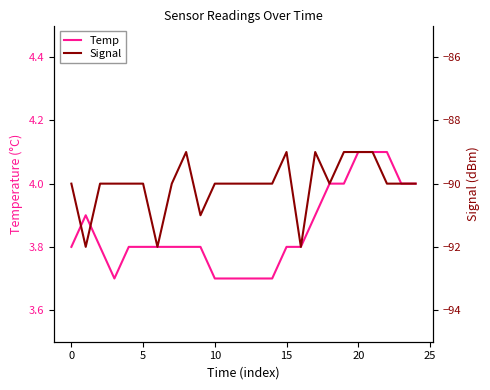

What are all the series names shown in the legend?

Temp, Signal